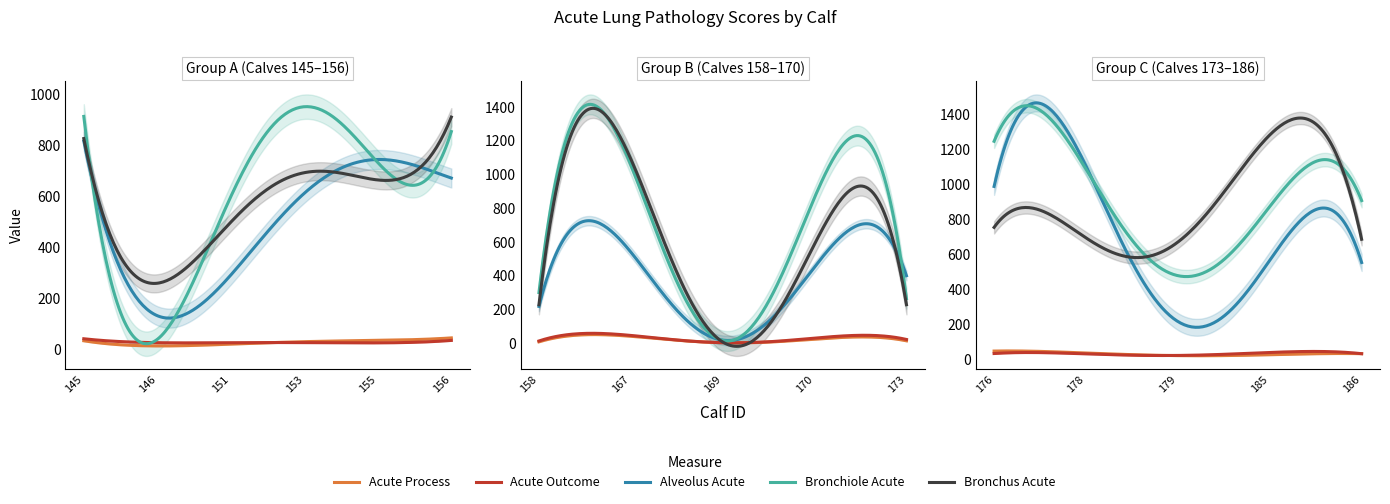

What is the sum of all tot_acute_outcome values?

451